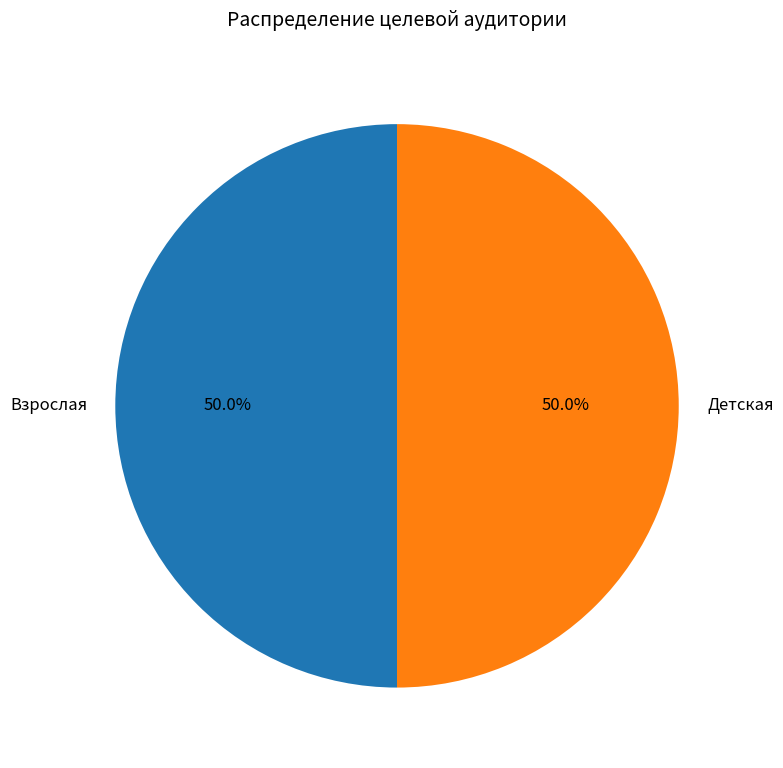

How many slices are in this pie chart?

2